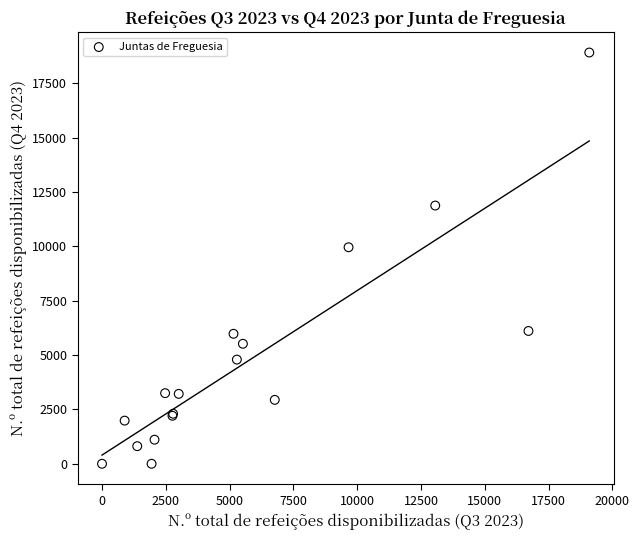

What Y value in the scatter plot is closest to 9459?

9960